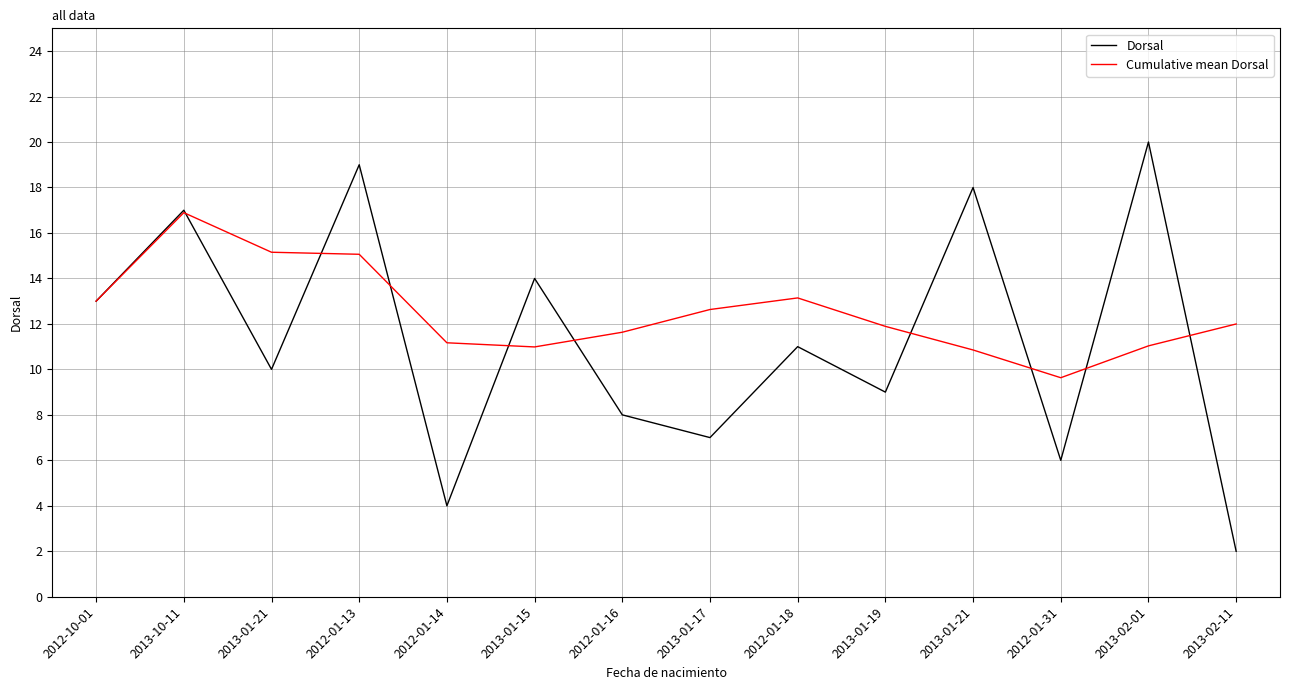

Rank the series by their maximum value, from highest to lowest.

Dorsal, Cumulative mean Dorsal